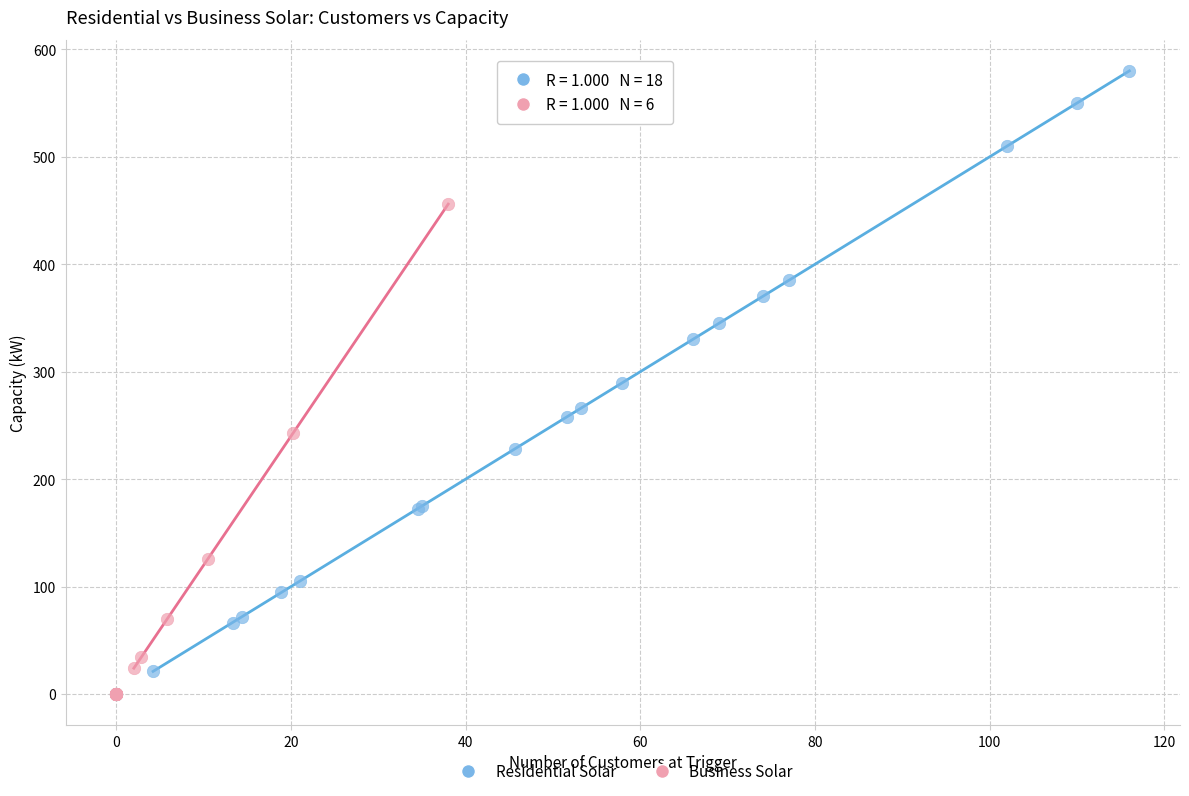

What are all the series names shown in the legend?

Residential Solar, Business Solar